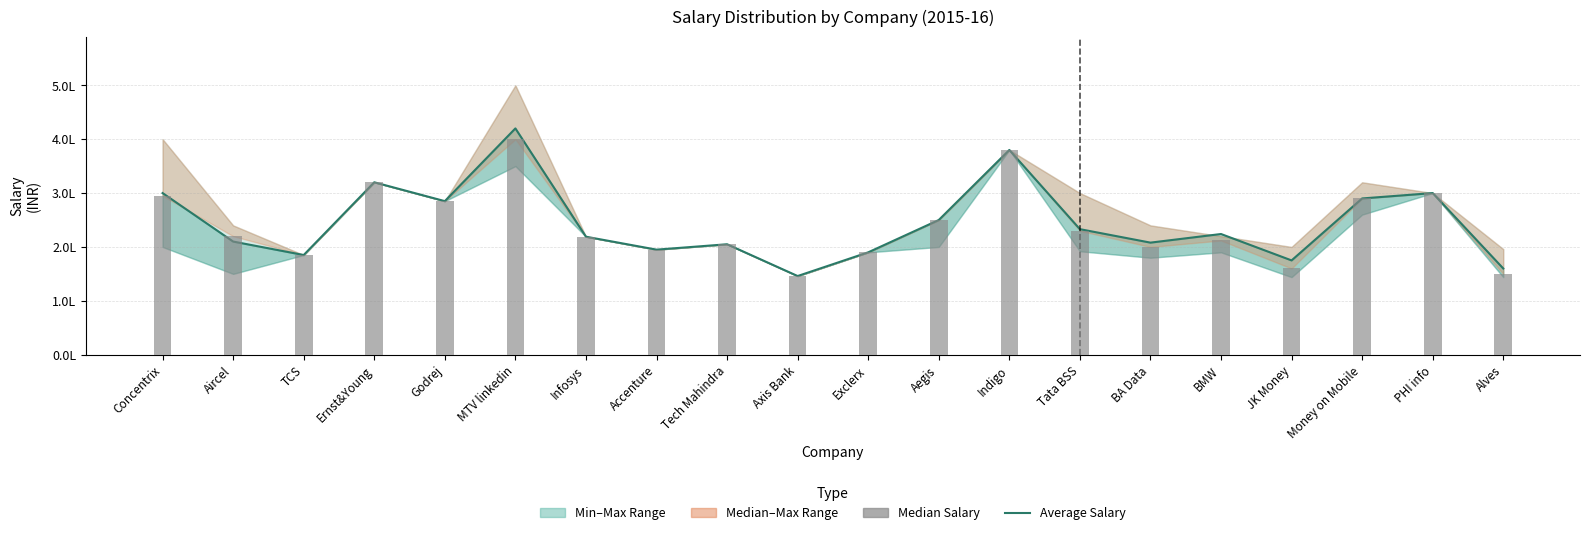

Reading right to left, extract all data points from this chart.

Average Salary: Alves=160000	PHI info=300000	Money on Mobile=290000	JK Money=175000	BMW=224000	BA Data=208000	Tata BSS=233000	Indigo=380000	Aegis=250000	Exclerx=190000	Axis Bank=146000	Tech Mahindra=205000	Accenture=195000	Infosys=219000	MTV linkedin=420000	Godrej=285000	Ernst&Young=320000	TCS=185000	Aircel=210000	Concentrix=300000
Median Salary: Alves=150000	PHI info=300000	Money on Mobile=290000	JK Money=160000	BMW=212000	BA Data=200000	Tata BSS=230000	Indigo=380000	Aegis=250000	Exclerx=190000	Axis Bank=146000	Tech Mahindra=205000	Accenture=195000	Infosys=219000	MTV linkedin=400000	Godrej=285000	Ernst&Young=320000	TCS=185000	Aircel=220000	Concentrix=295000